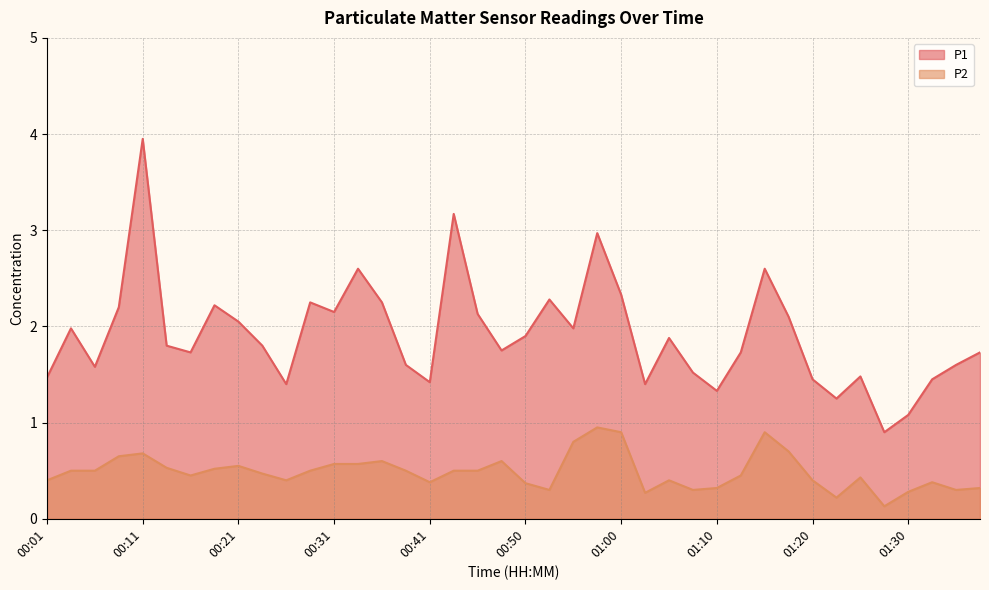

What are all the series names shown in the legend?

P1, P2